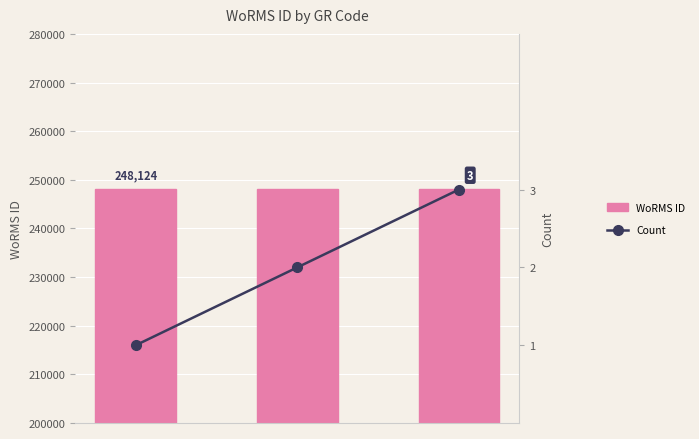

What is the sum of all Count values?

6